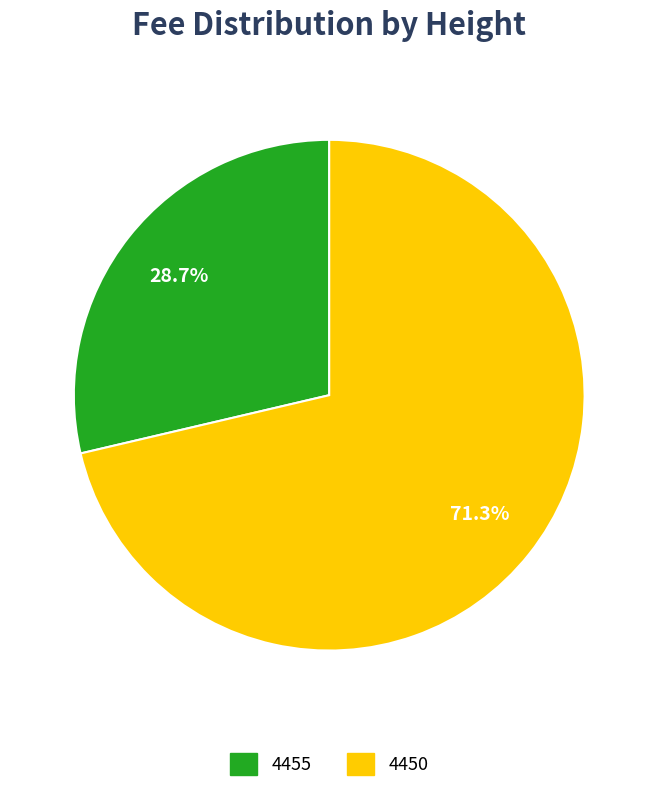

Count the number of slices in the pie.

2